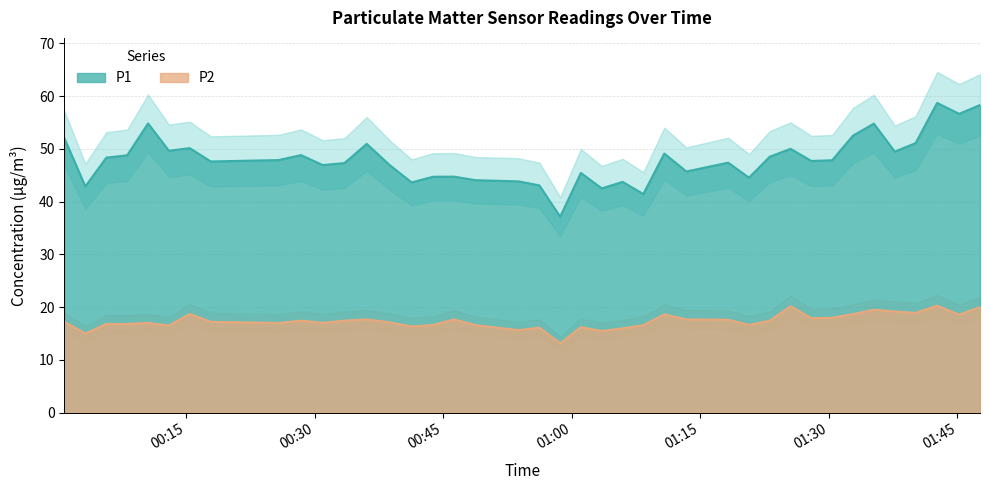

What is the difference between the maximum and second lowest values in the P2 series?

5.3